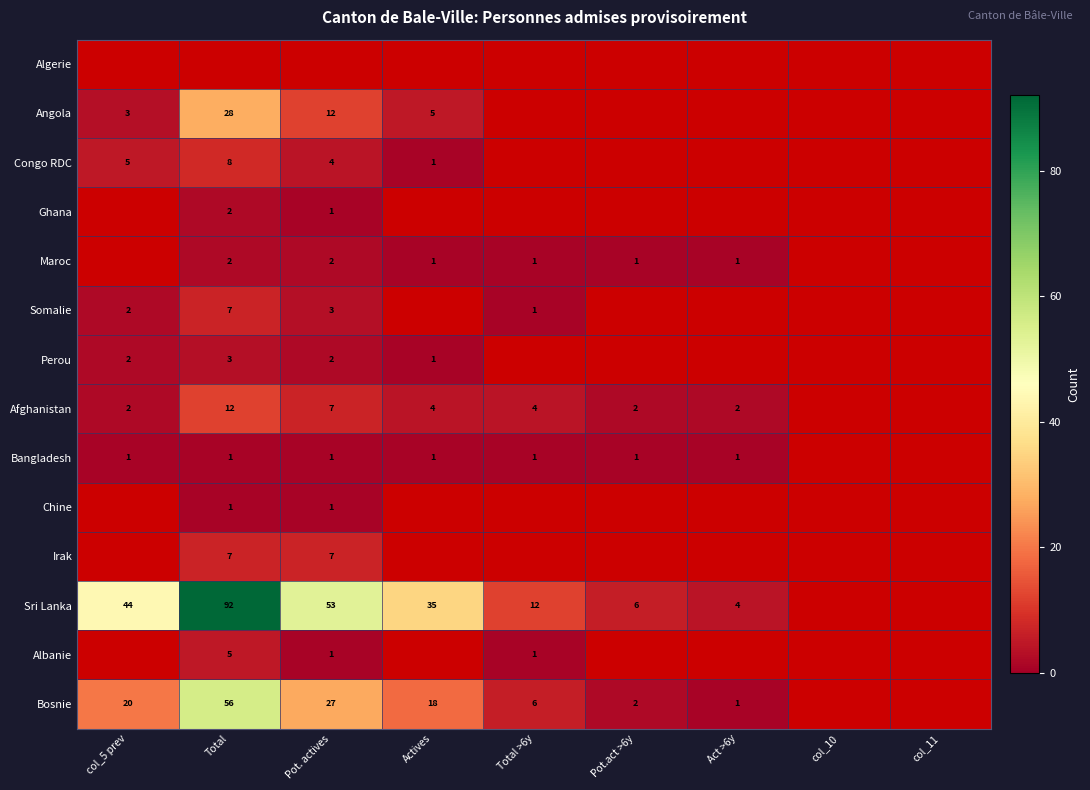

True or false: Perou has a value of 2 at Pot. actives.

True